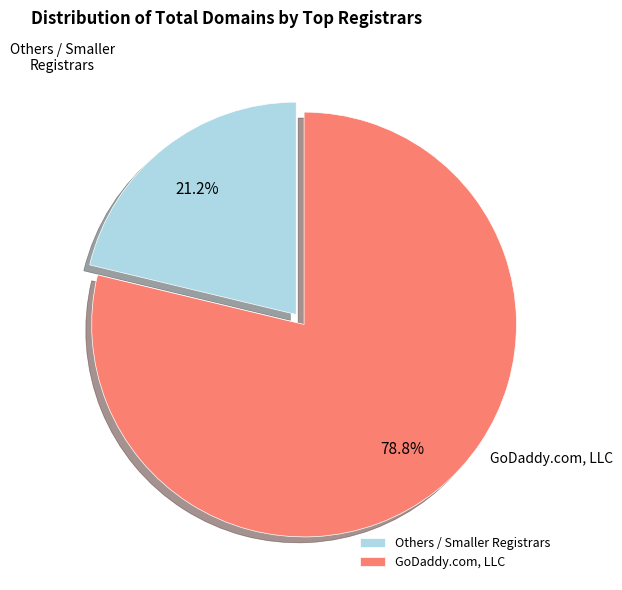

How many segments does this pie chart have?

2